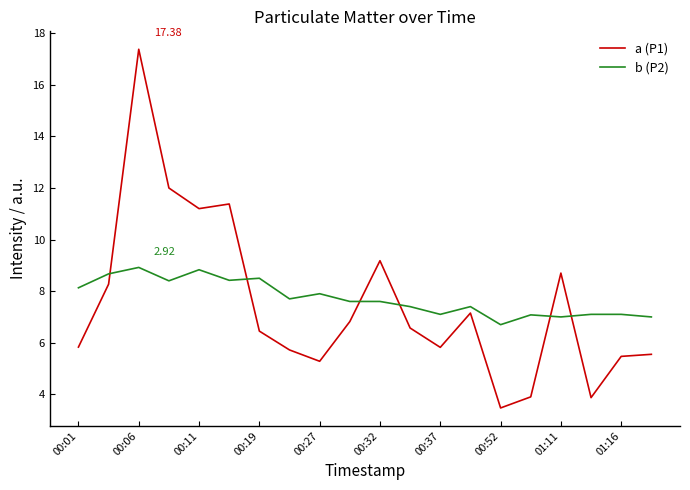

How many times do a (P1) and b (P2) cross each other?

6